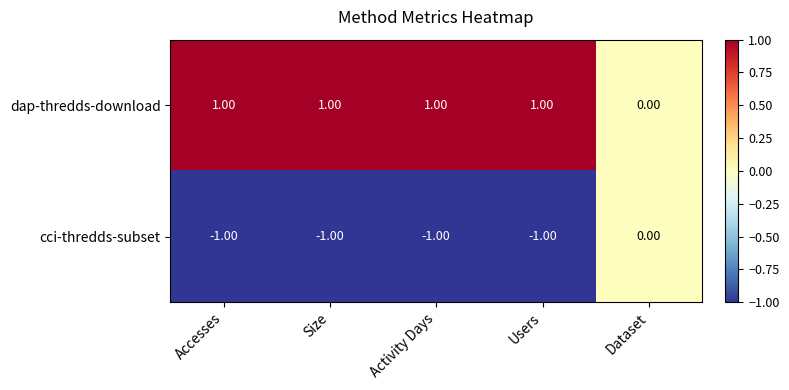

Rank the series by their average value, from lowest to highest.

cci-thredds-subset, dap-thredds-download